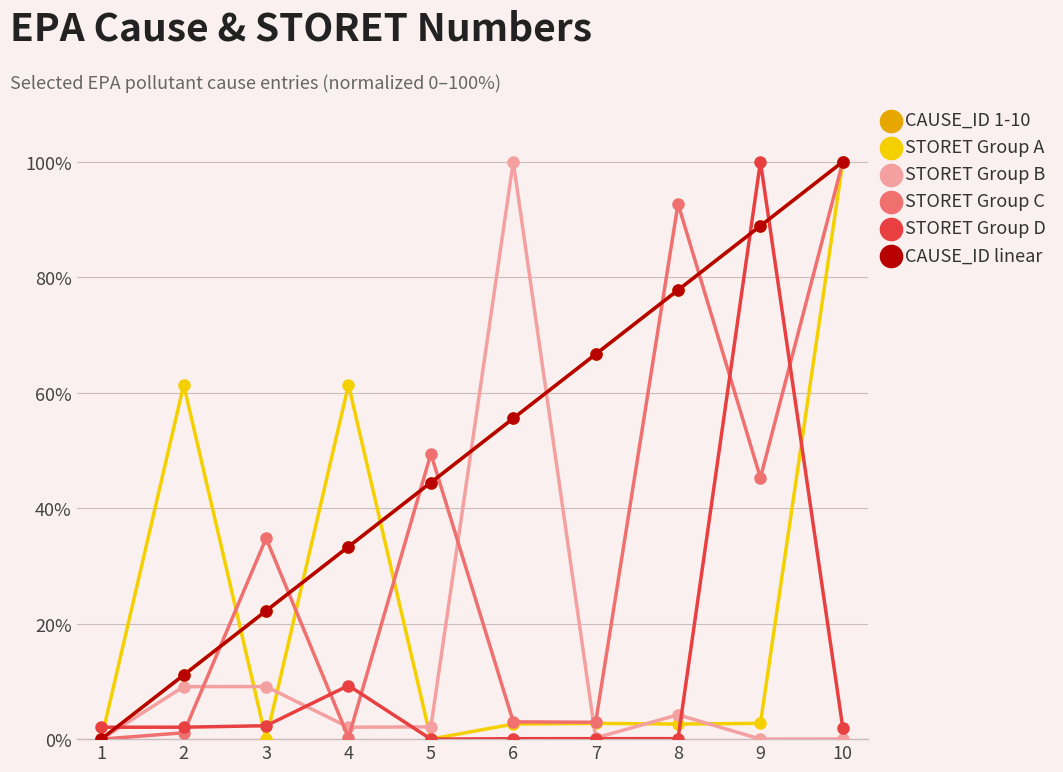

Is this an area chart (filled region under the line)?

No